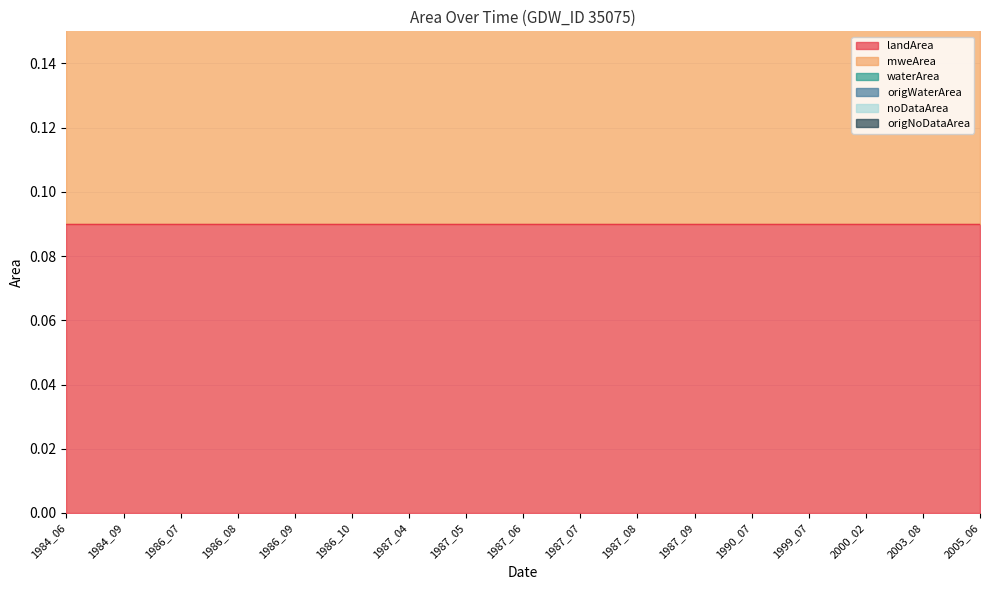

At 1987_09, list the series in order from largest to smallest.

landArea, mweArea, waterArea, origWaterArea, noDataArea, origNoDataArea